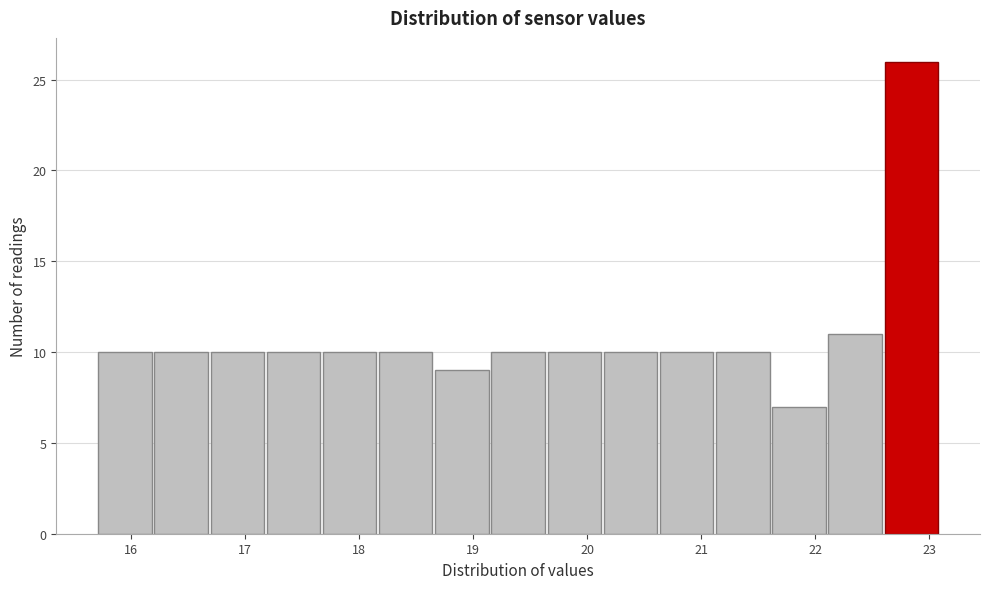

Which range on the x-axis has the tallest bar?

22.6 to 23.1